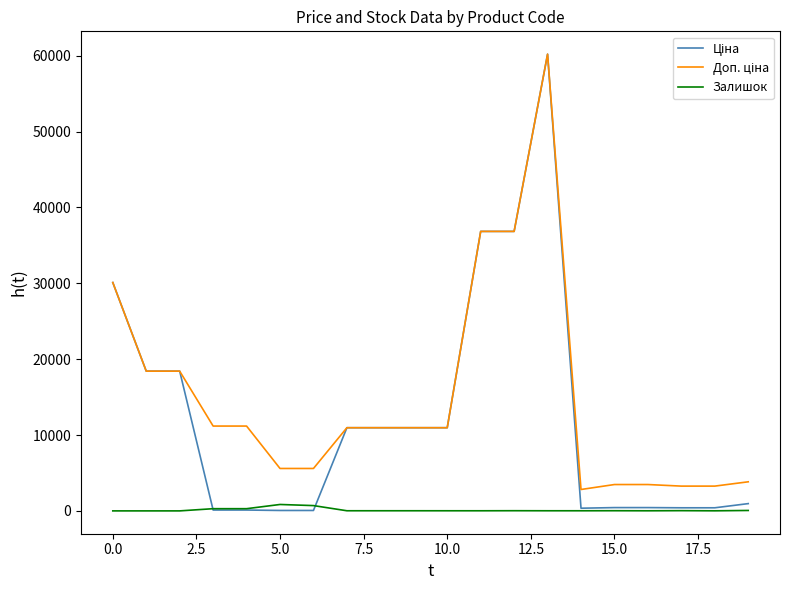

How many lines are shown in the chart?

3